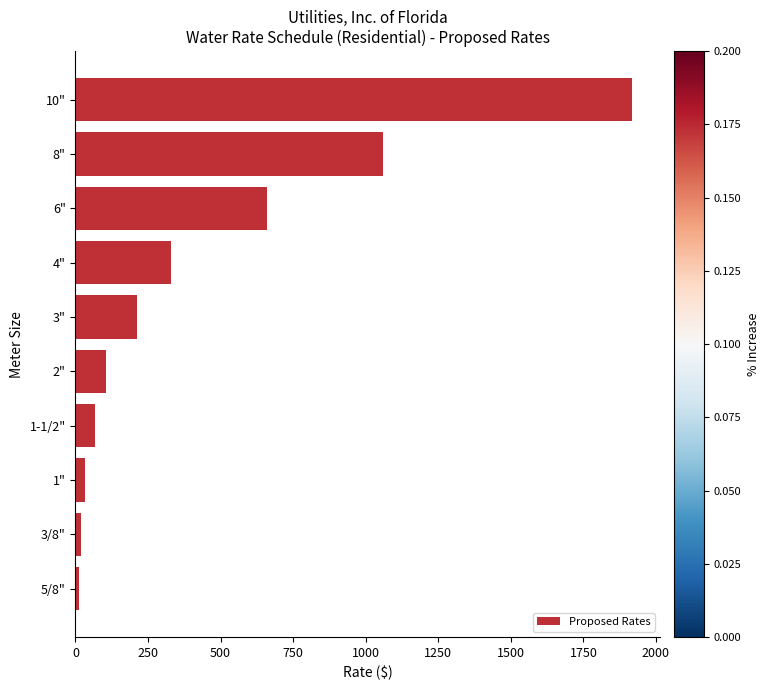

How many data points are above 211?

5